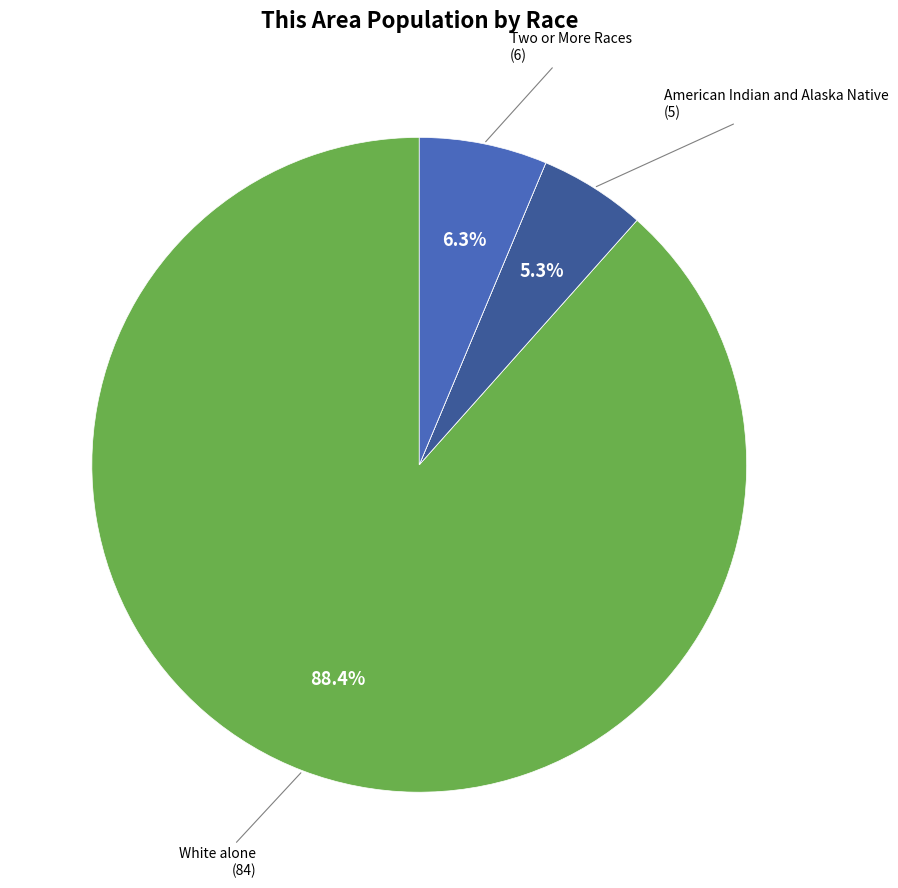

Is there any slice that represents more than half of the pie?

Yes